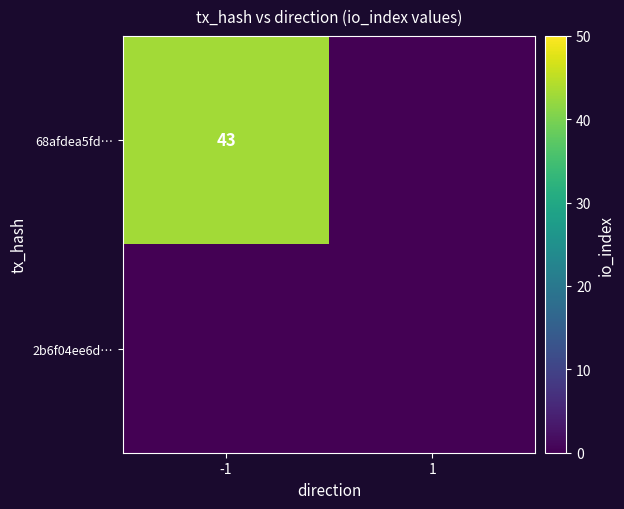

True or false: 68afdea5fd… has a value of 19 at -1.

False